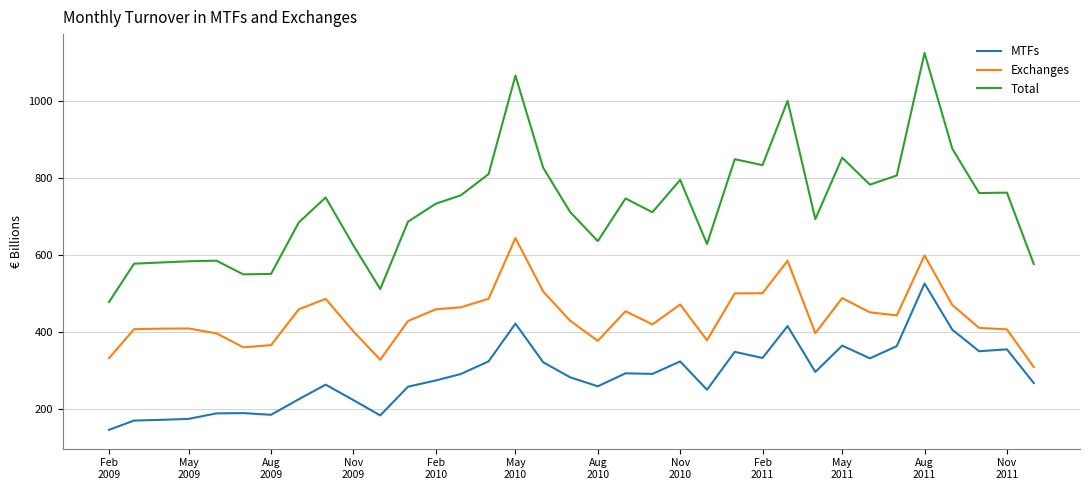

Which series has the largest total across all categories?

Total